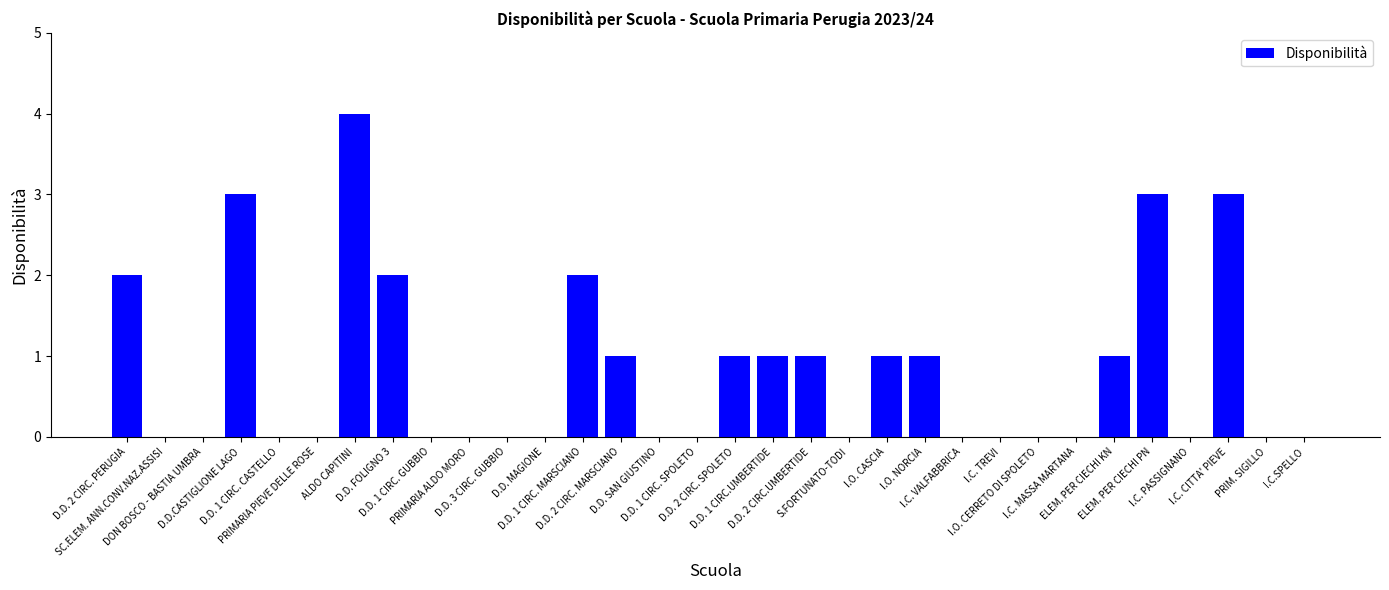

Reading left to right, what are all the values shown in this chart?

D.D. 2 CIRC. PERUGIA=2	SC.ELEM. ANN.CONV.NAZ.ASSISI=0	DON BOSCO - BASTIA UMBRA=0	D.D.CASTIGLIONE LAGO=3	D.D. 1 CIRC. CASTELLO=0	PRIMARIA PIEVE DELLE ROSE=0	ALDO CAPITINI=4	D.D. FOLIGNO 3=2	D.D. 1 CIRC. GUBBIO=0	PRIMARIA ALDO MORO=0	D.D. 3 CIRC. GUBBIO=0	D.D. MAGIONE=0	D.D. 1 CIRC. MARSCIANO=2	D.D. 2 CIRC. MARSCIANO=1	D.D. SAN GIUSTINO=0	D.D. 1 CIRC. SPOLETO=0	D.D. 2 CIRC. SPOLETO=1	D.D. 1 CIRC.UMBERTIDE=1	D.D. 2 CIRC.UMBERTIDE=1	S.FORTUNATO-TODI=0	I.O. CASCIA=1	I.O. NORCIA=1	I.C. VALFABBRICA=0	I.C. TREVI=0	I.O. CERRETO DI SPOLETO=0	I.C. MASSA MARTANA=0	ELEM. PER CIECHI KN=1	ELEM. PER CIECHI PN=3	I.C. PASSIGNANO=0	I.C. CITTA' PIEVE=3	PRIM. SIGILLO=0	I.C.SPELLO=0